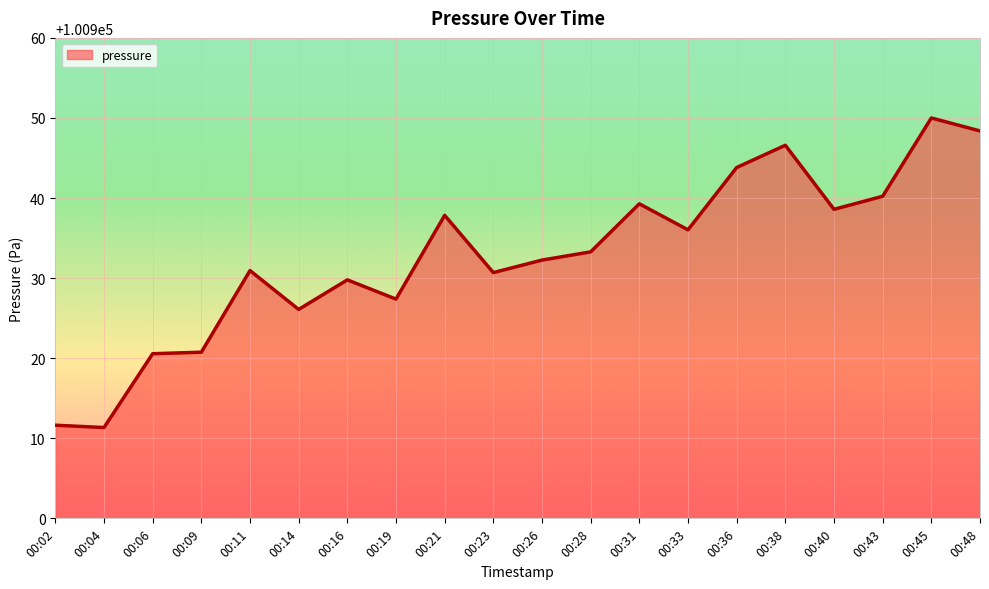

What is the difference between the values at 00:11 and 00:09?

10.2